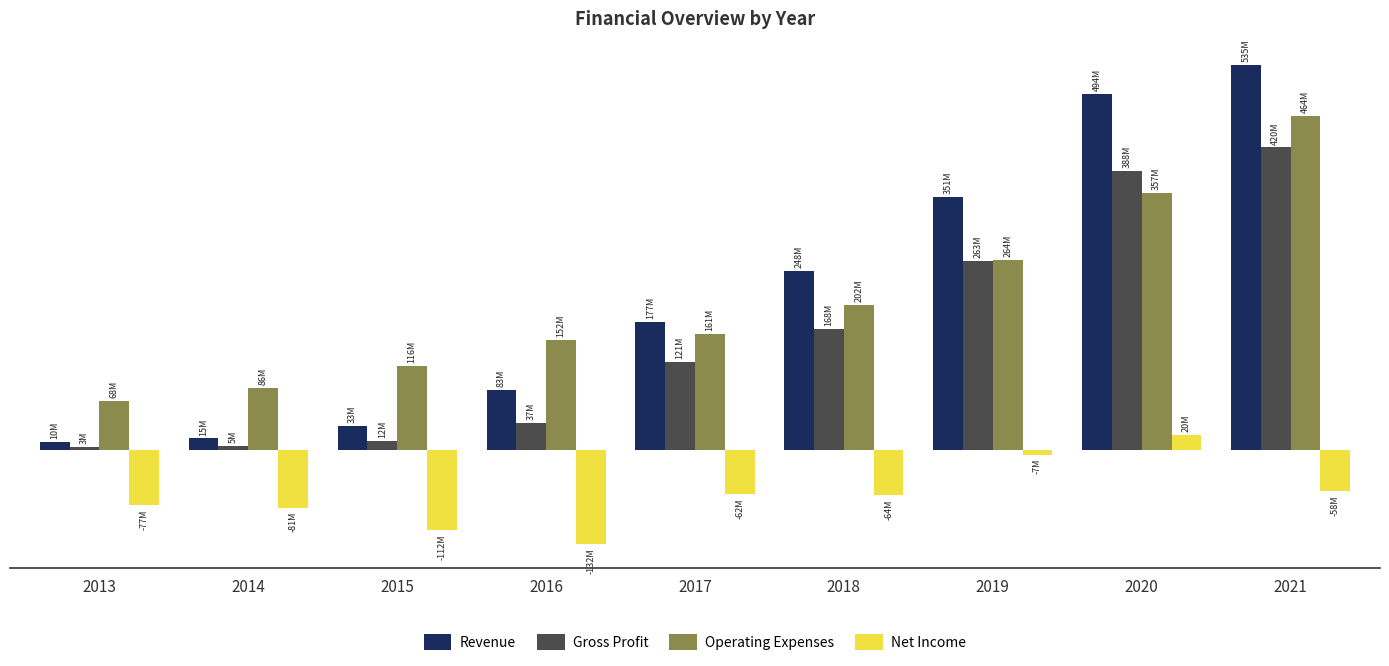

What is the value of the Revenue bar at the 6th from the left?

248069000